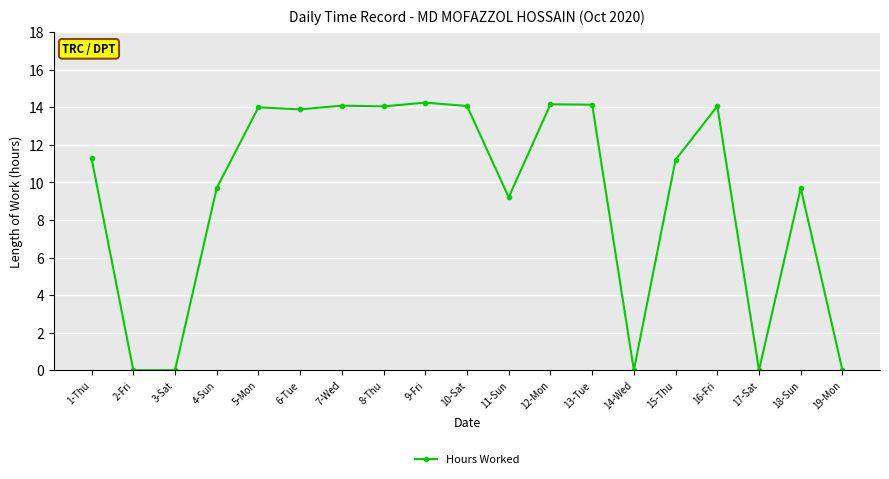

Between 4-Sun and 9-Fri, which is larger?

9-Fri